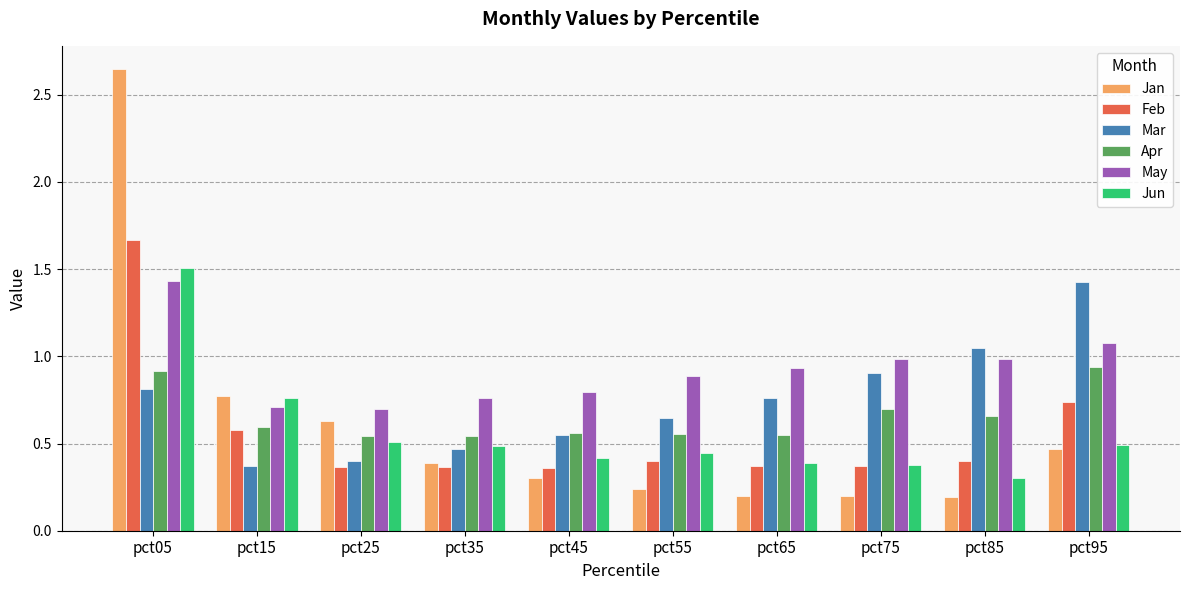

Which category has the highest value in the Jun series?

pct05